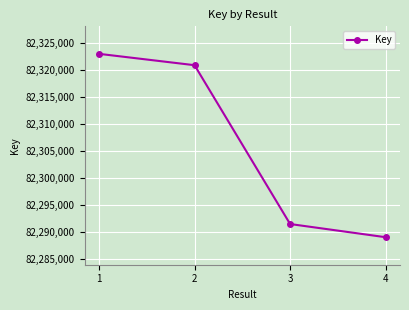

At which label does the data first exceed 82320893?

1